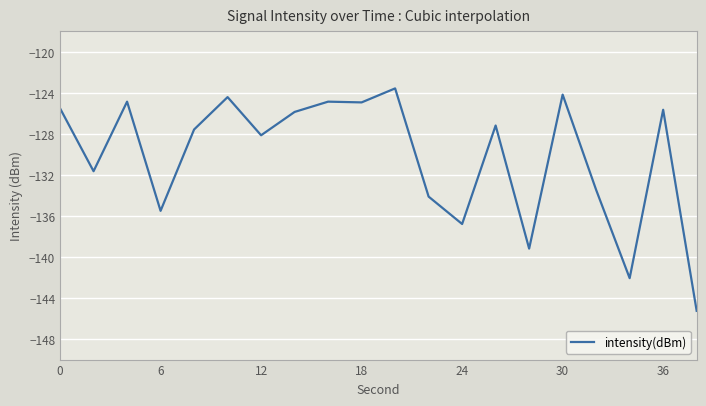

What is the sum of all values?

-2604.5